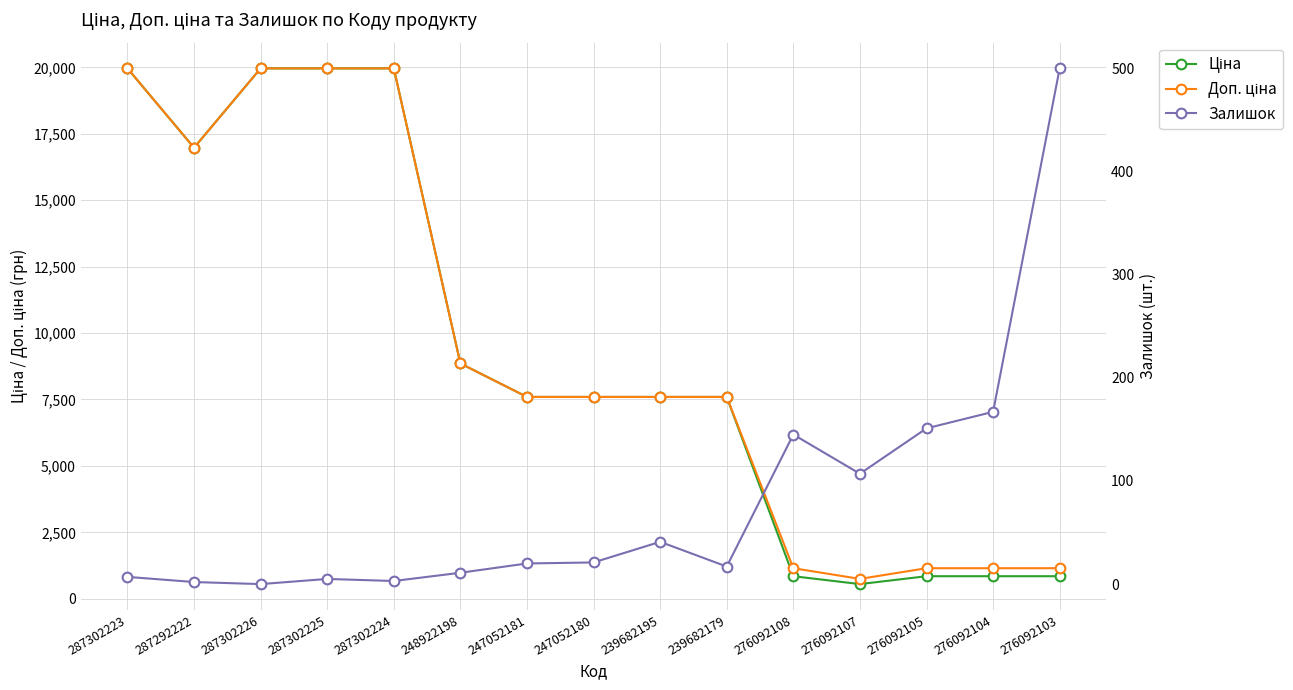

What is the difference between the highest and lowest values at 287302224?

19961.2